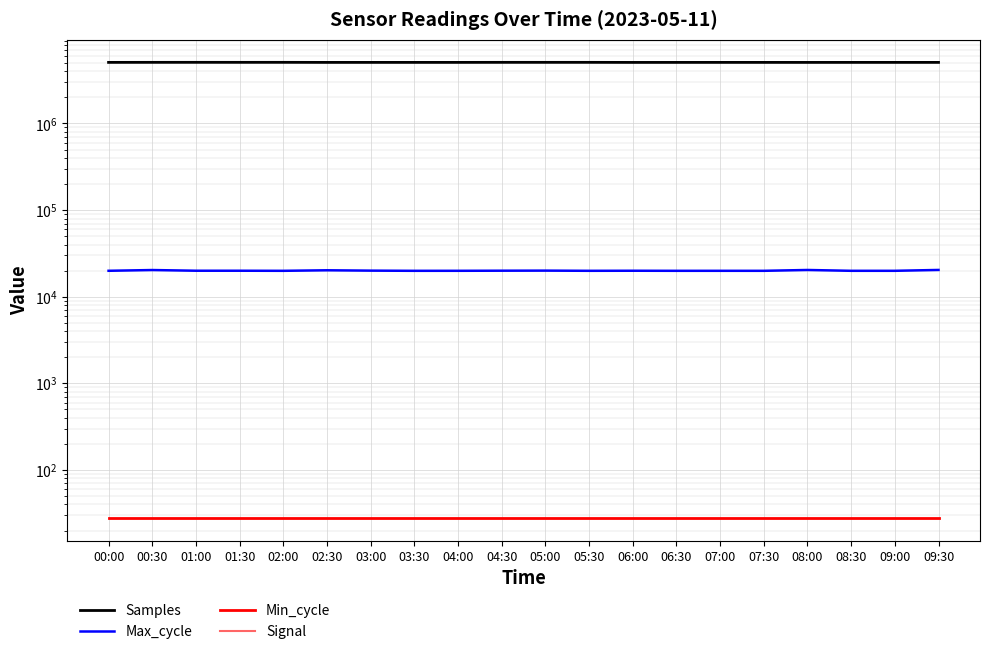

At which category does Samples reach its first local peak?

01:00